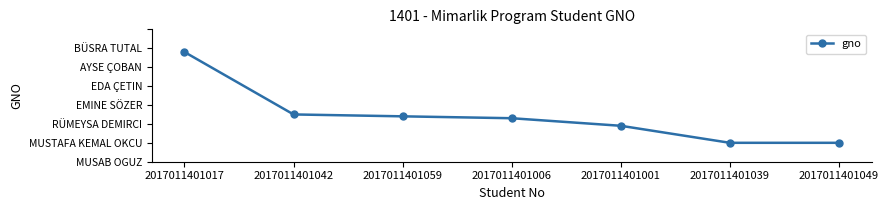

What is the value of the 1st point from the left?

3.5